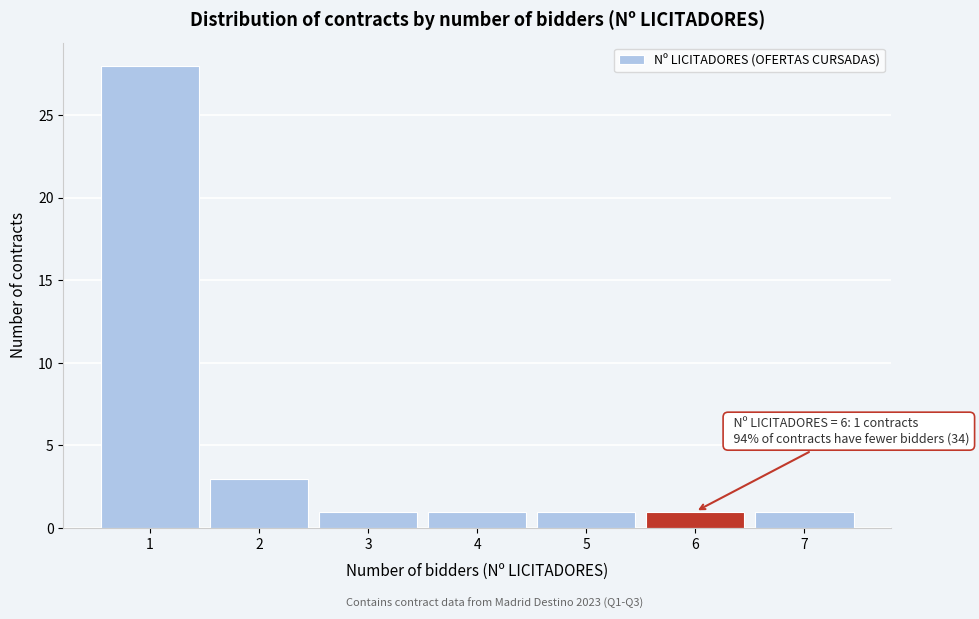

Which range on the x-axis has the tallest bar?

0.5 to 1.5